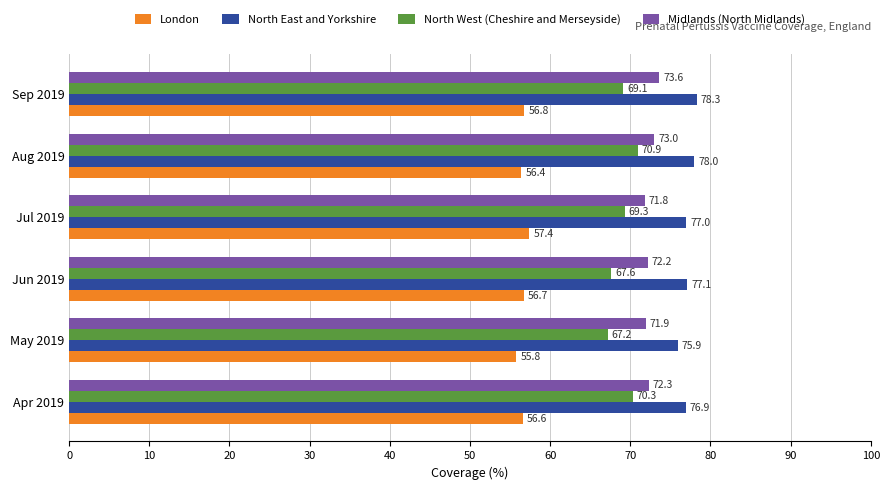

Where is Midlands (North Midlands) nearest to the value 72?

May 2019